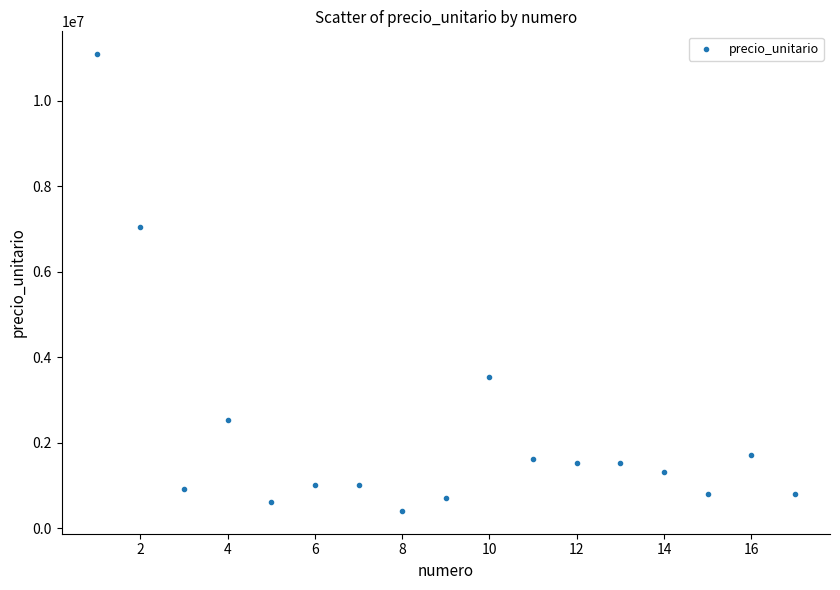

What is the range of X values (max minus min)?

16